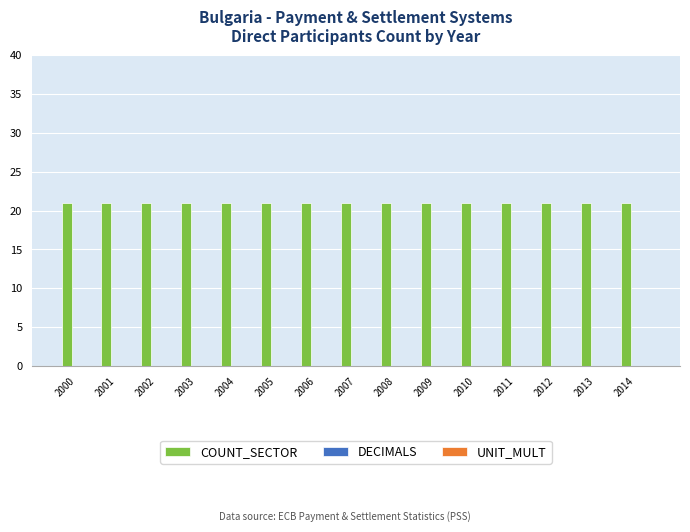

Reading left to right, transcribe all the data shown in this chart.

COUNT_SECTOR: 2000=21	2001=21	2002=21	2003=21	2004=21	2005=21	2006=21	2007=21	2008=21	2009=21	2010=21	2011=21	2012=21	2013=21	2014=21
DECIMALS: 2000=0	2001=0	2002=0	2003=0	2004=0	2005=0	2006=0	2007=0	2008=0	2009=0	2010=0	2011=0	2012=0	2013=0	2014=0
UNIT_MULT: 2000=0	2001=0	2002=0	2003=0	2004=0	2005=0	2006=0	2007=0	2008=0	2009=0	2010=0	2011=0	2012=0	2013=0	2014=0